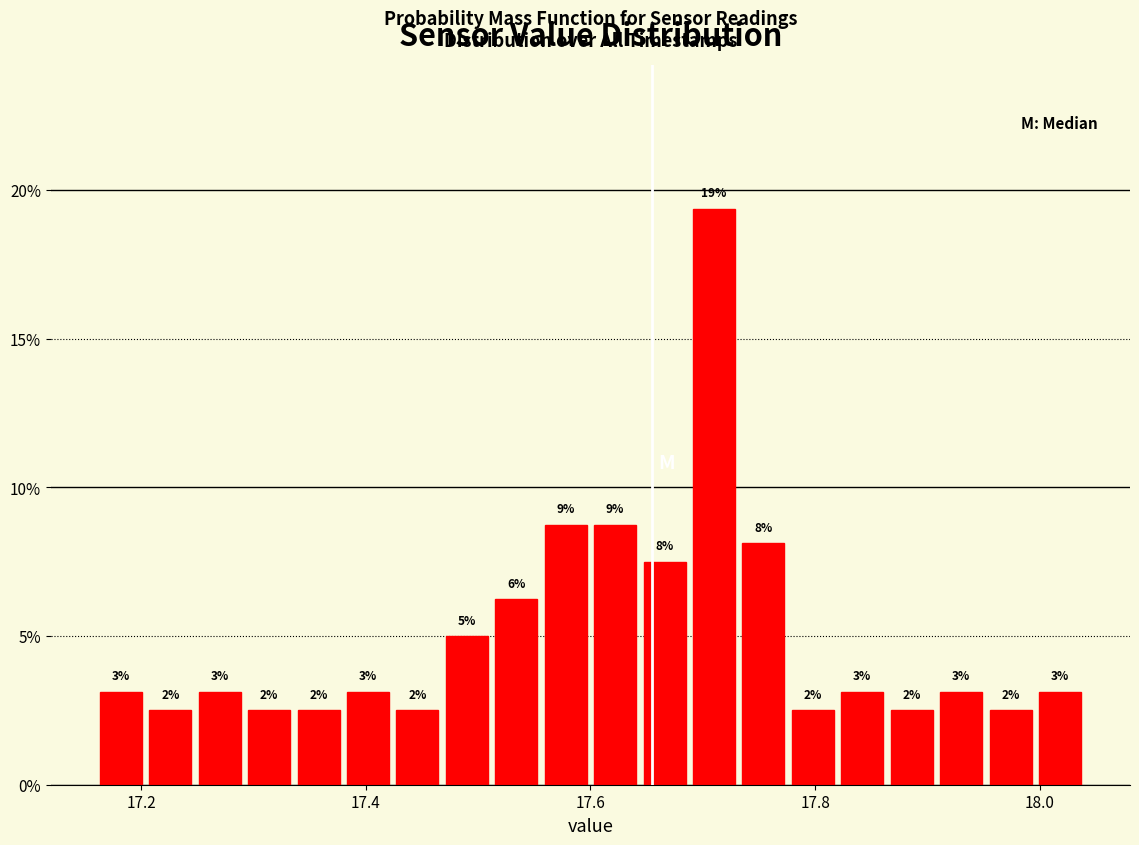

Read against the x-axis, roughly where is the centre of the tallest bar?

17.72